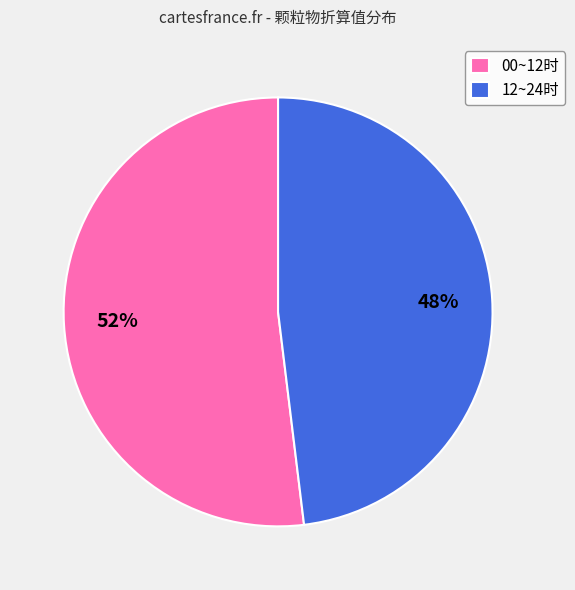

What percentage is the 00~12时 slice, to the nearest percent?

52%